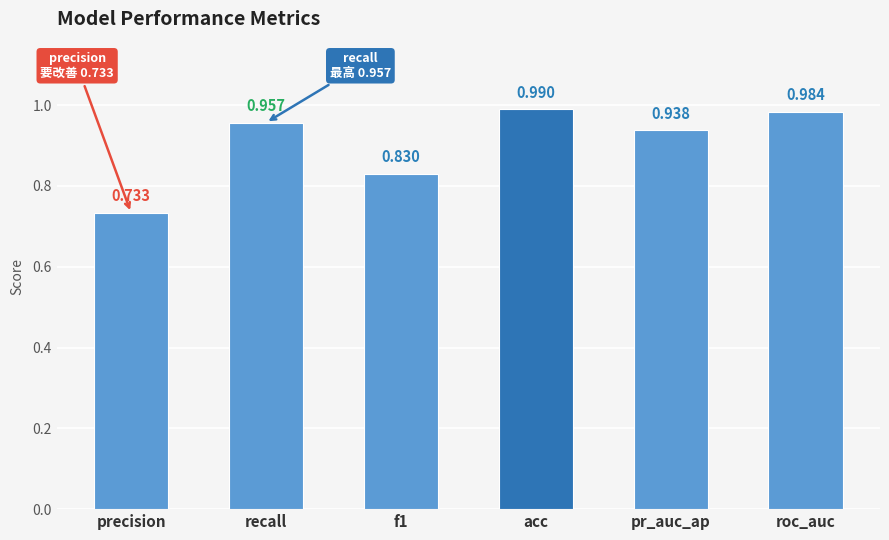

Where is the data nearest to the value 0?

precision